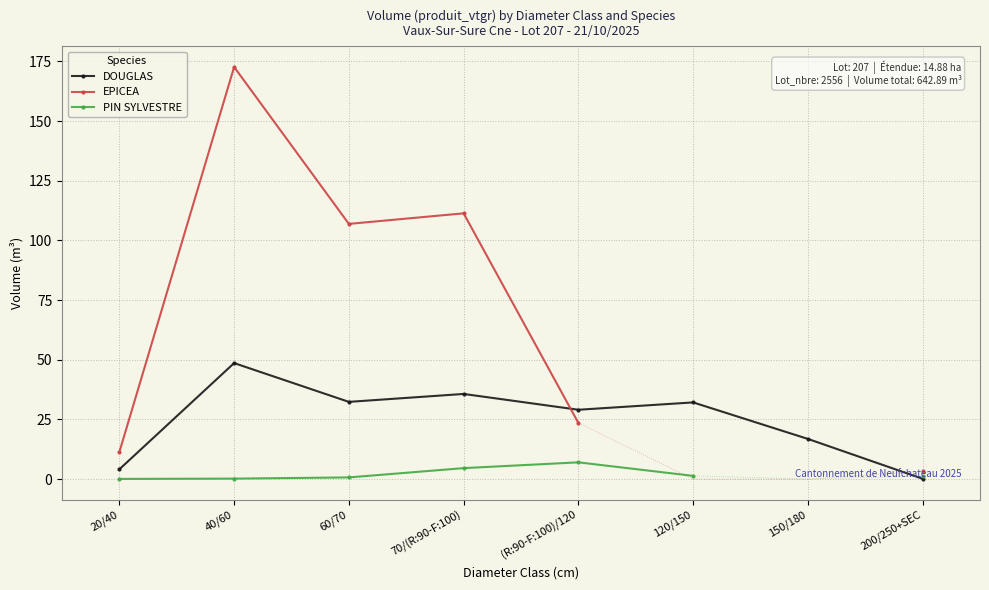

Which has a higher value, (R:90-F:100)/120 or 70/(R:90-F:100)?

70/(R:90-F:100)